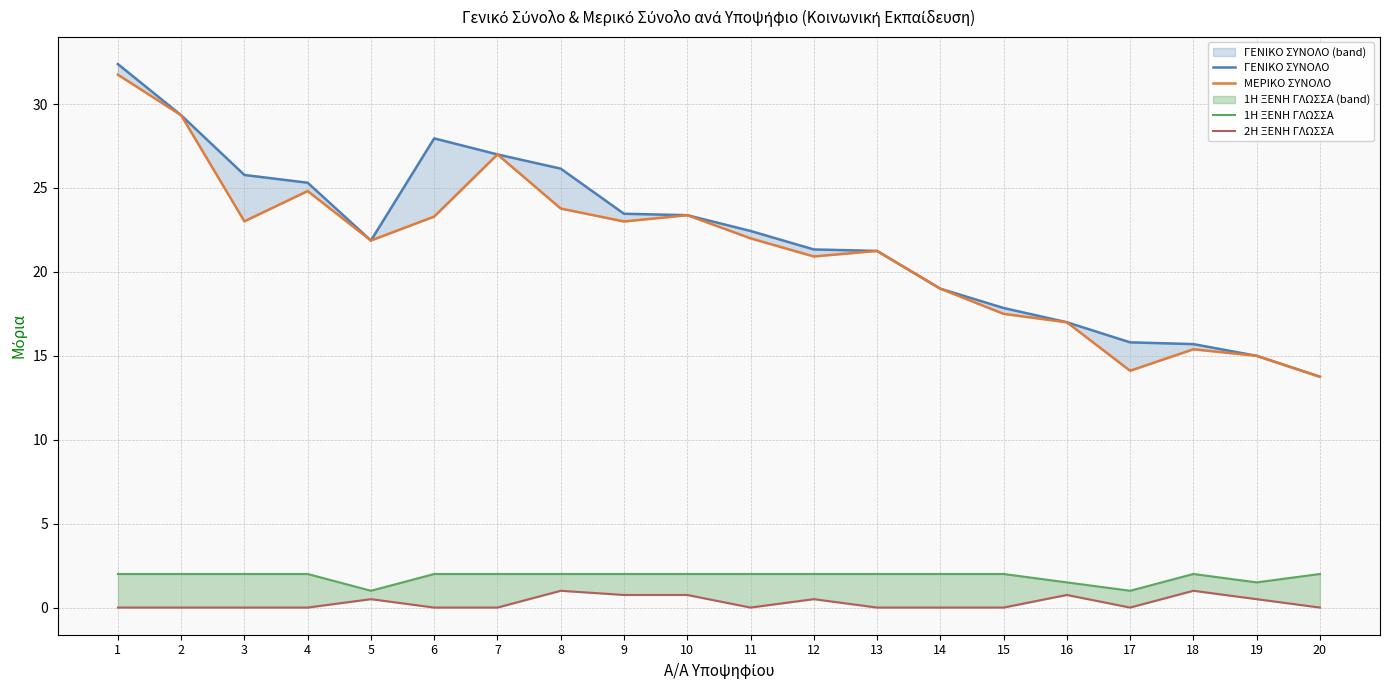

At which category does ΓΕΝΙΚΟ ΣΥΝΟΛΟ reach its first local peak?

6